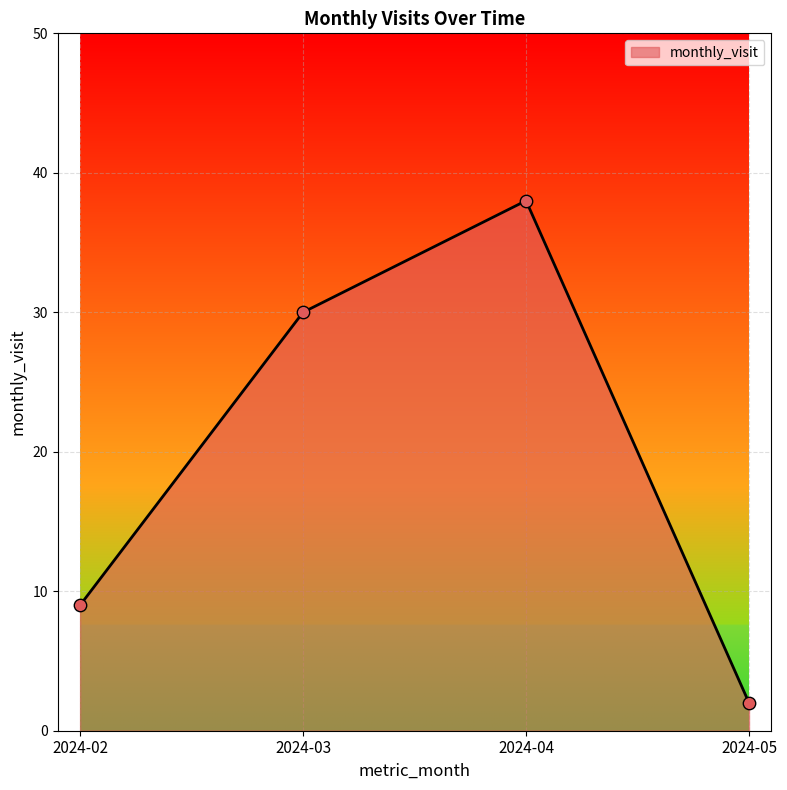

Which has a higher value, 2024-02 or 2024-04?

2024-04